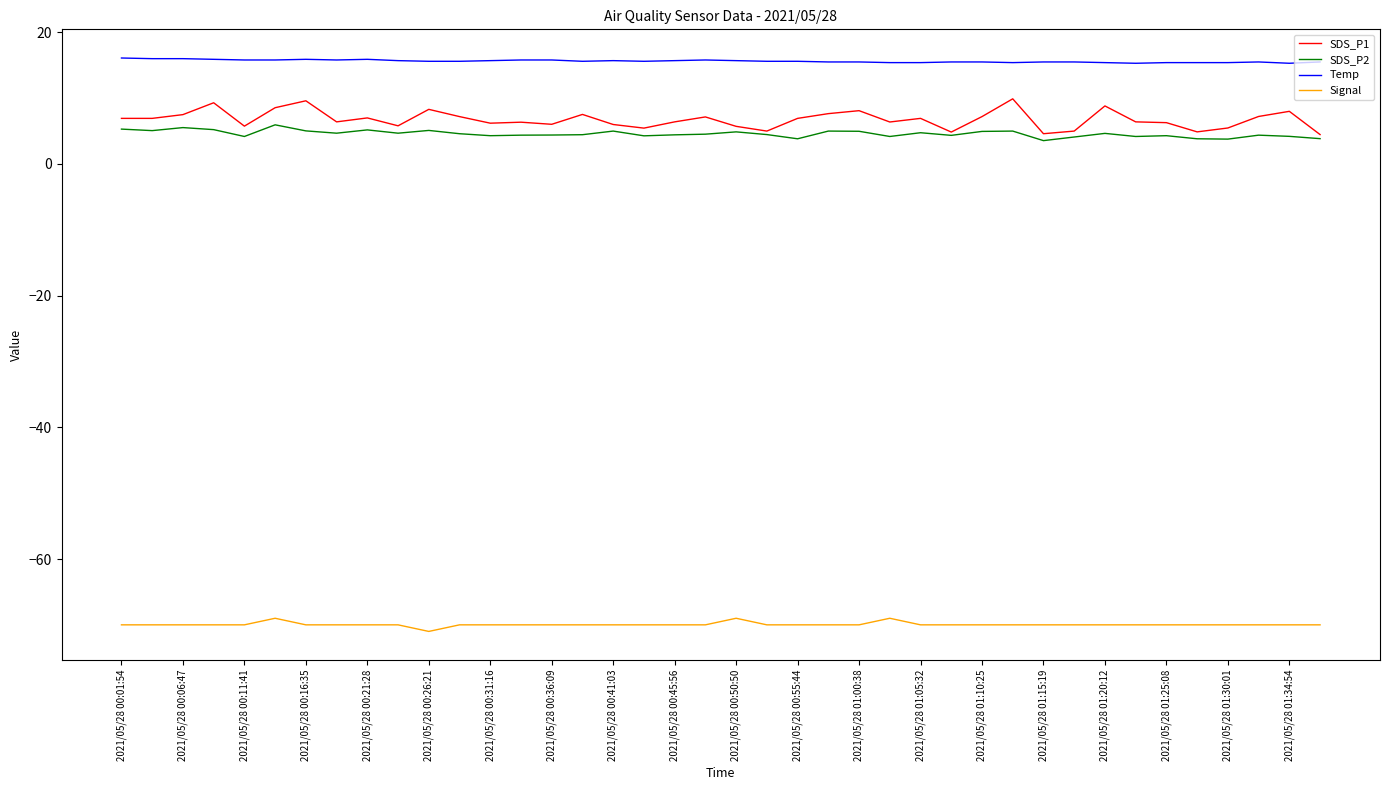

Rank the series by their maximum value, from lowest to highest.

Signal, SDS_P2, SDS_P1, Temp